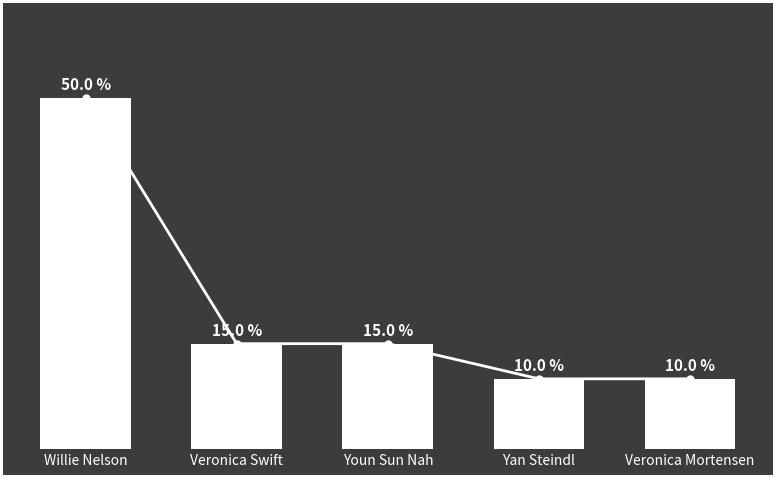

What is the label of the 3rd bar from the right?

Youn Sun Nah